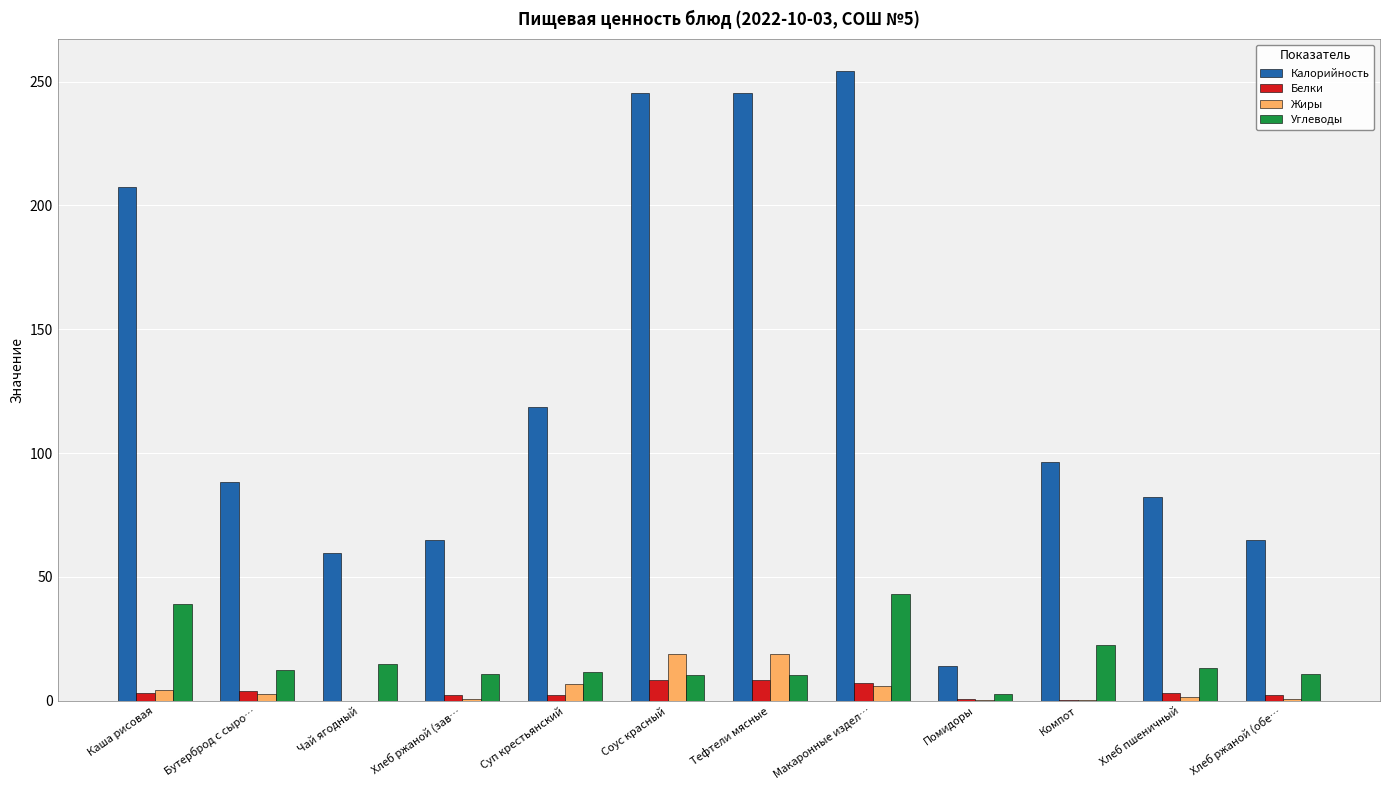

What are all the series names shown in the legend?

Калорийность, Белки, Жиры, Углеводы